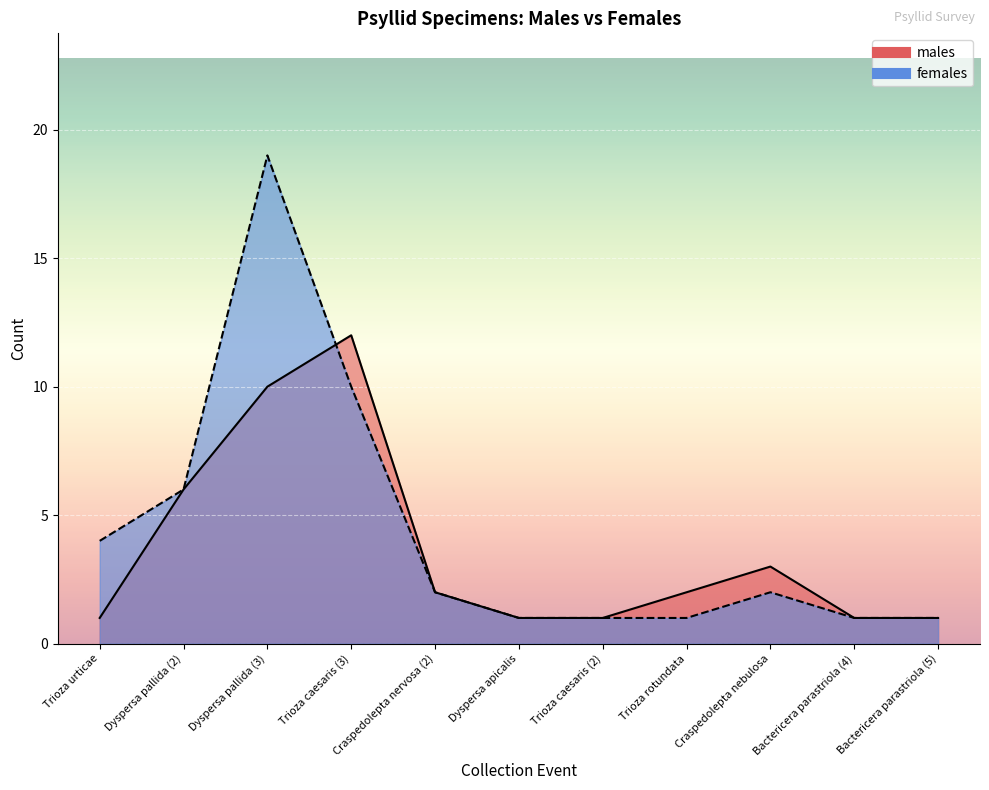

Where does the males series first go above 2?

Dyspersa pallida (2)